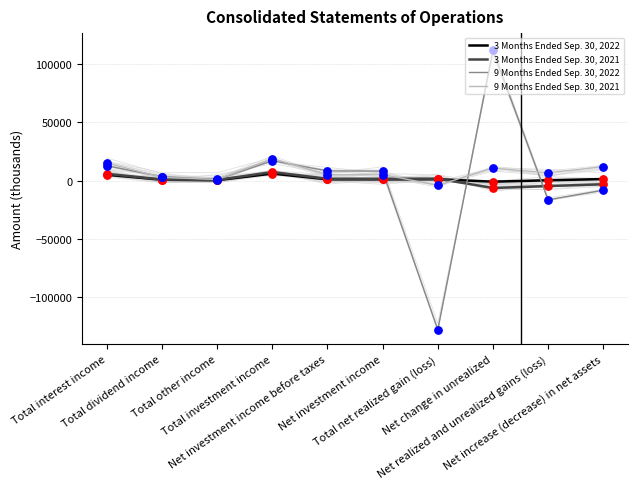

Which series contains the lowest Y value?

9 Months Ended Sep. 30, 2022